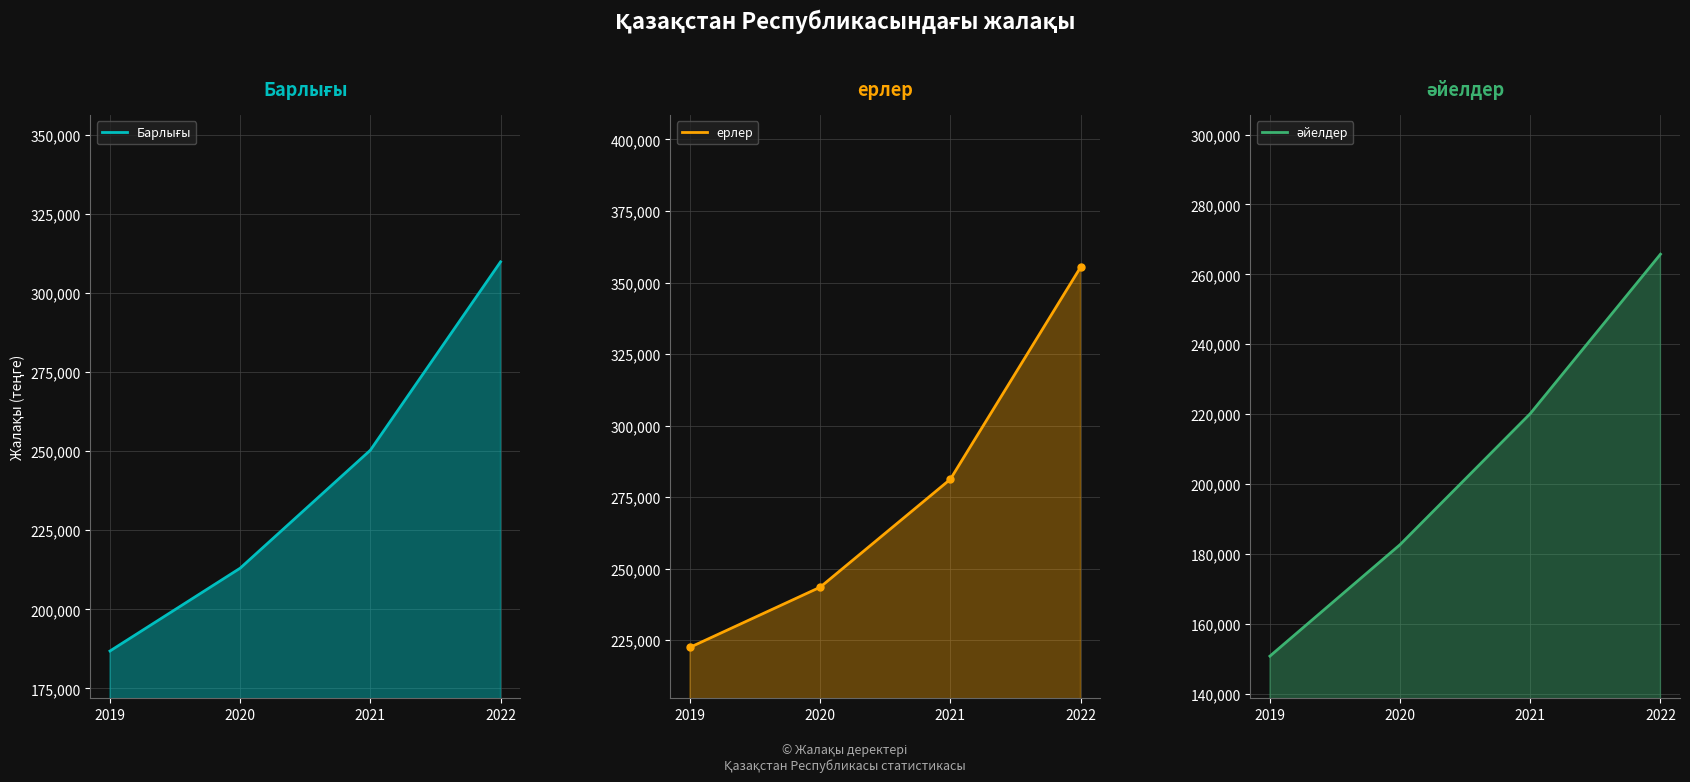

Reading left to right, list all the values displayed in this chart.

Барлығы: 186815	213003	250311	309867
ерлер: 222514	243524	281239	355296
әйелдер: 150779	182679	220160	265762